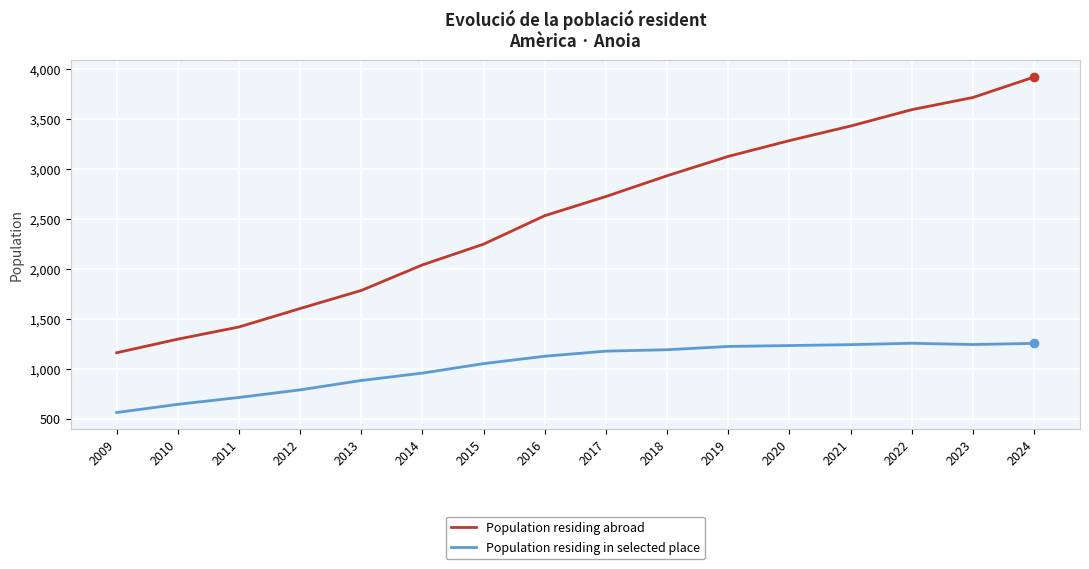

What is the difference between the maximum and minimum values in the Population residing abroad series?

2762